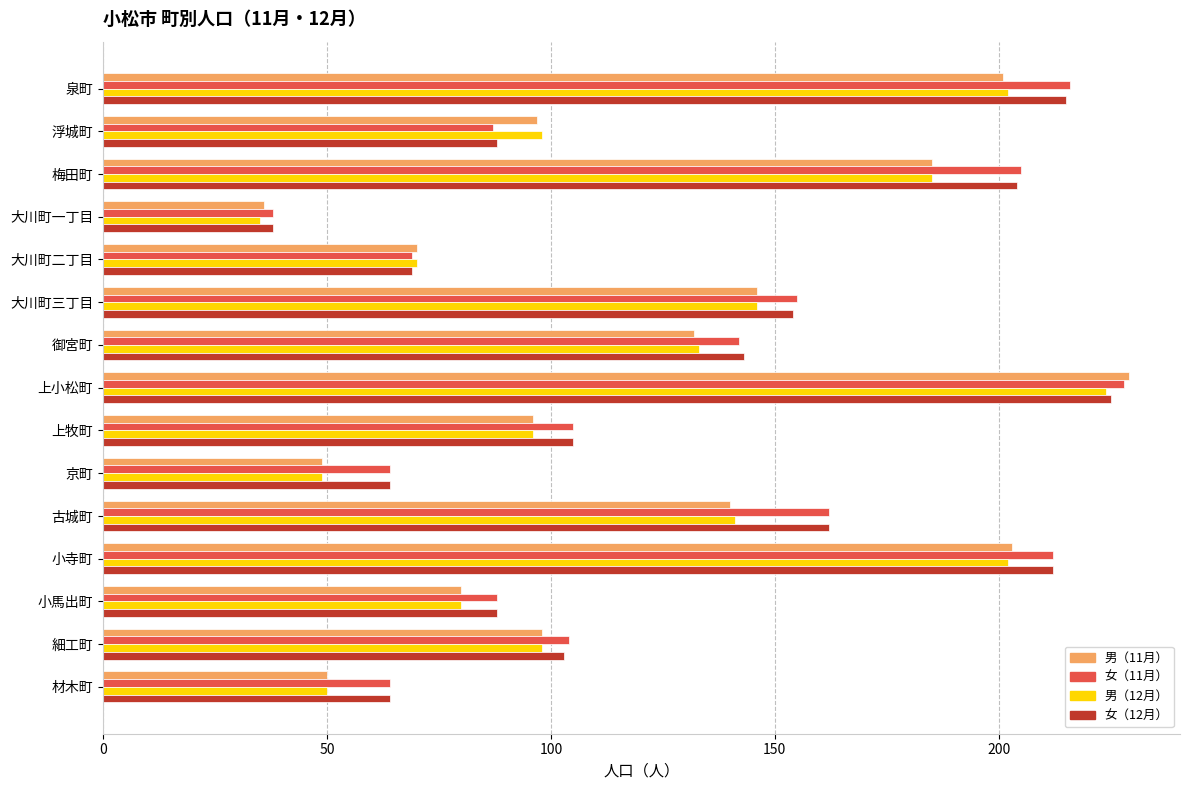

At which label does 女（11月） reach its minimum?

大川町一丁目